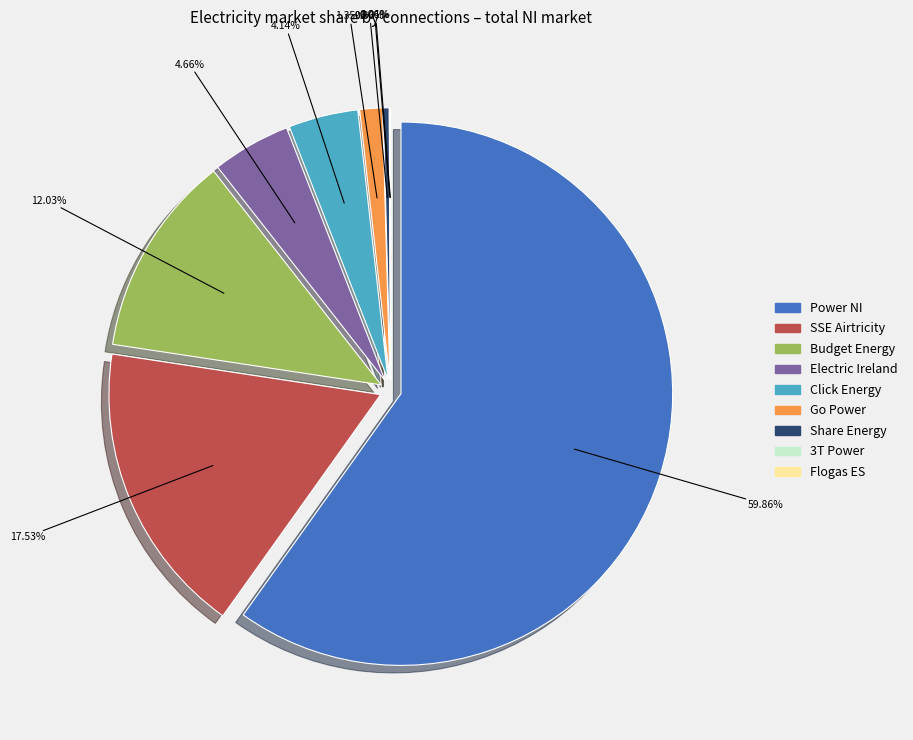

Which category has the smallest portion of the pie?

Flogas ES